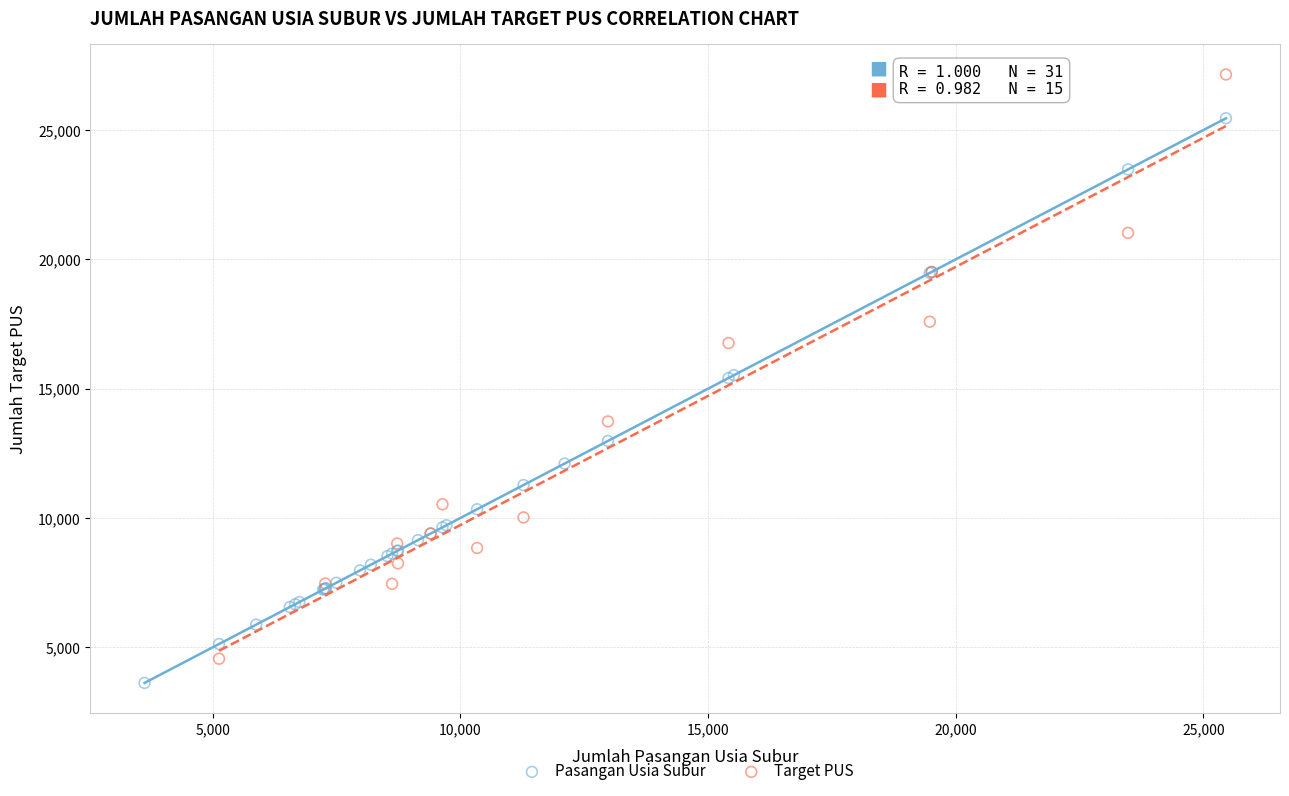

Which series reaches the maximum Y coordinate?

Target PUS